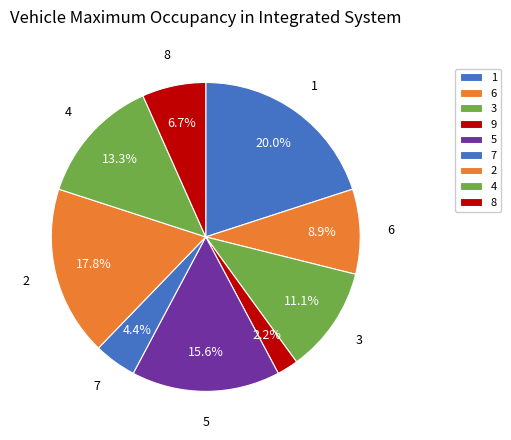

How many slices are in this pie chart?

9